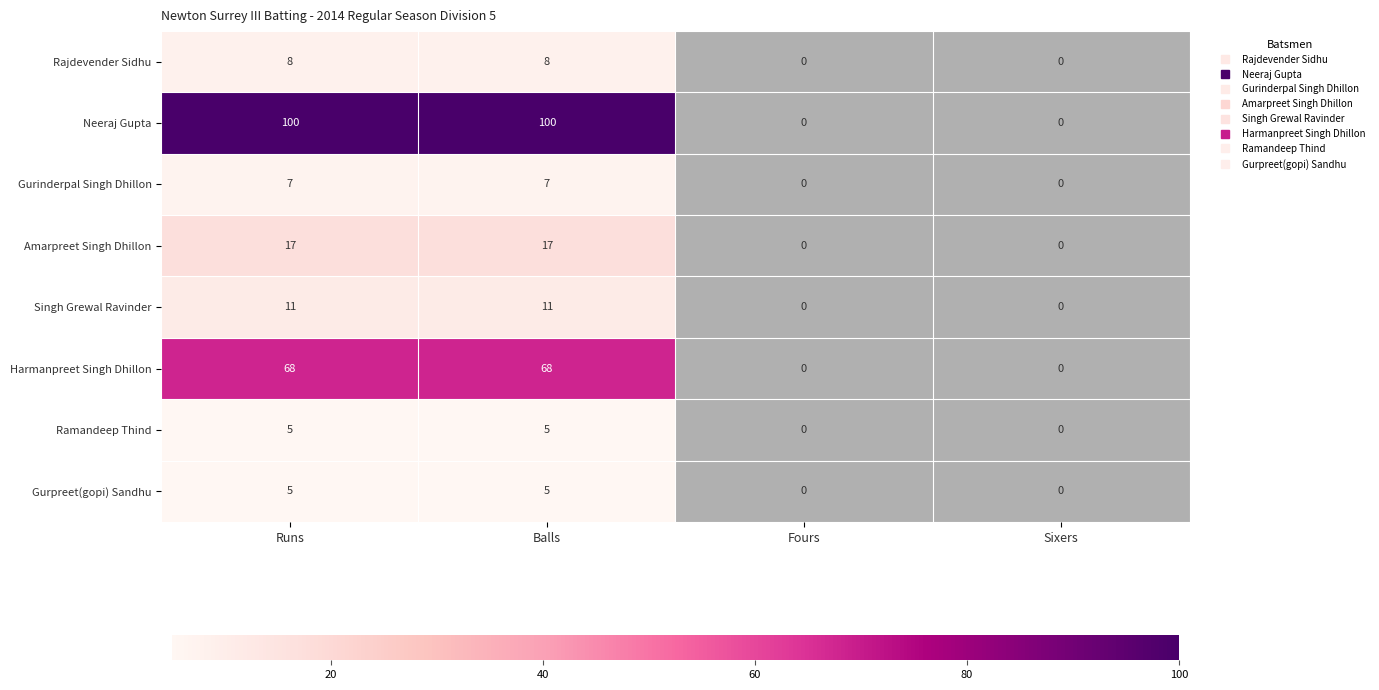

The value of Amarpreet Singh Dhillon at Runs is 17. True or false?

True